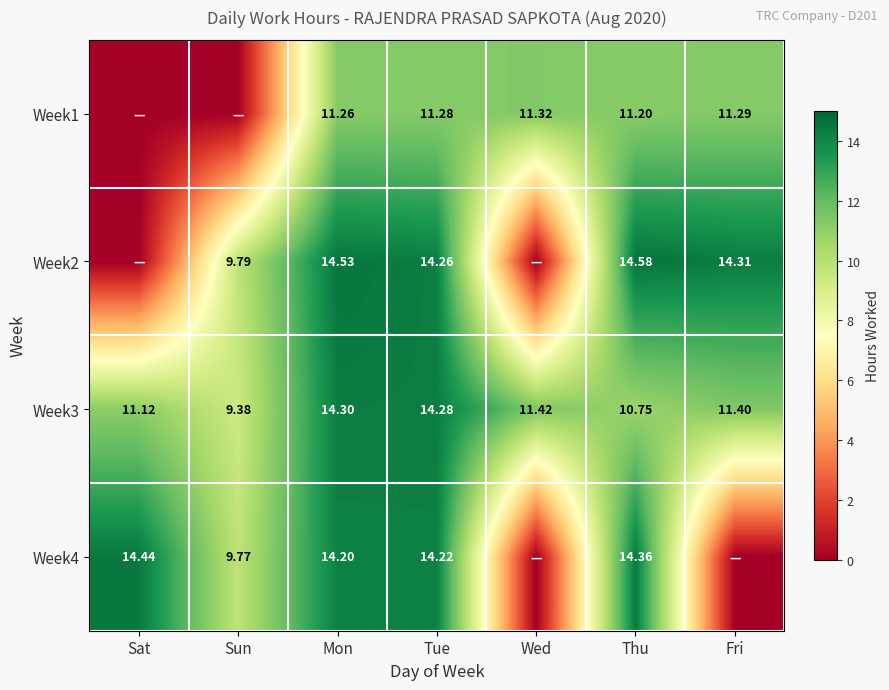

Is the value of Week3 at Tue greater than the value of Week1 at Thu?

Yes